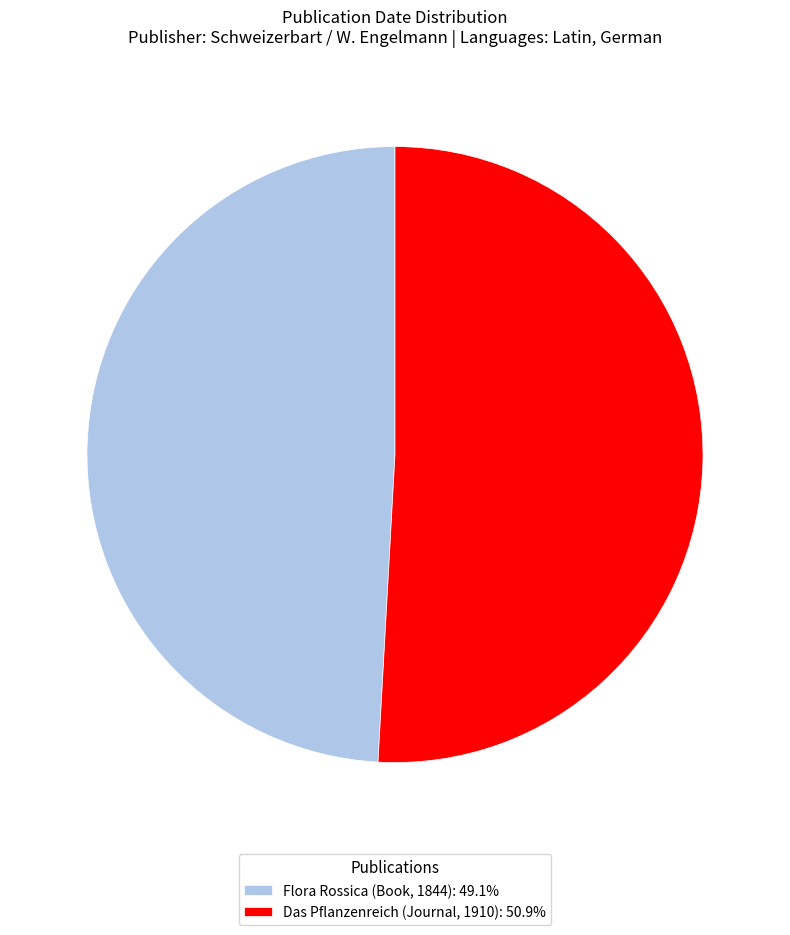

Which category has the biggest portion of the pie?

Das Pflanzenreich (Journal, 1910)